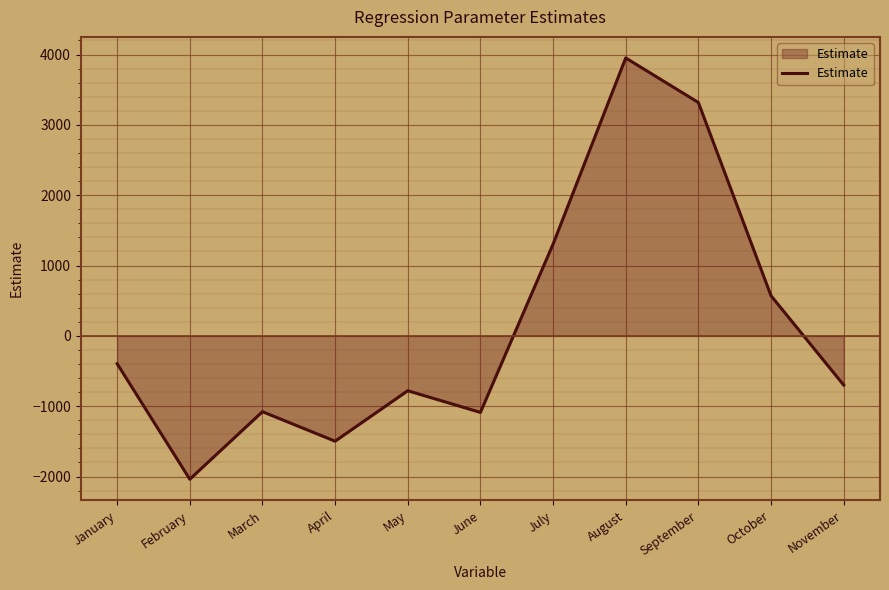

The chart shows a value of 570.6 at October. True or false?

True